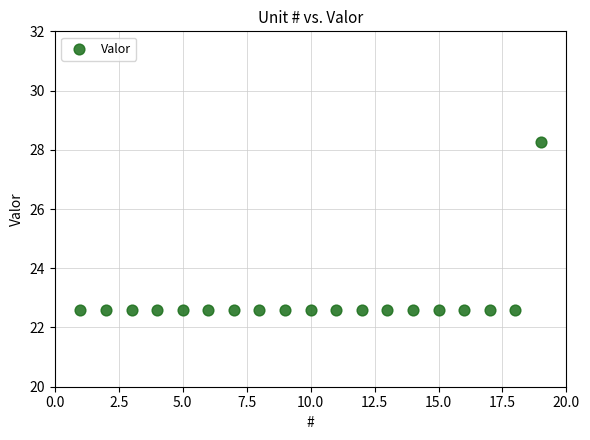

What is the range of X values (max minus min)?

18.0